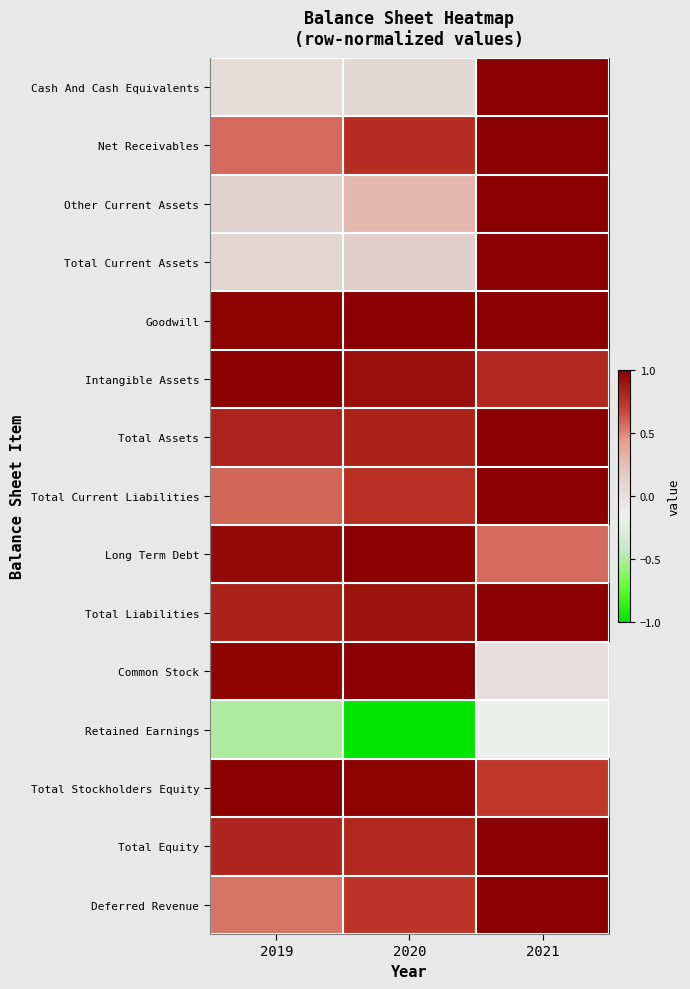

What is the total value across all series at 2020?

9.2